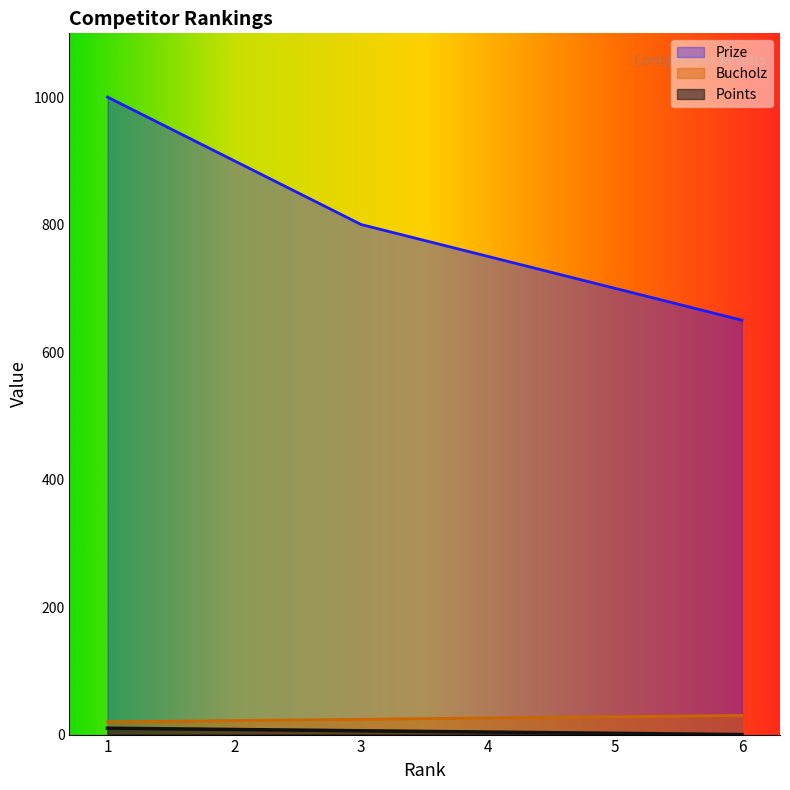

How many series are shown in this chart?

3